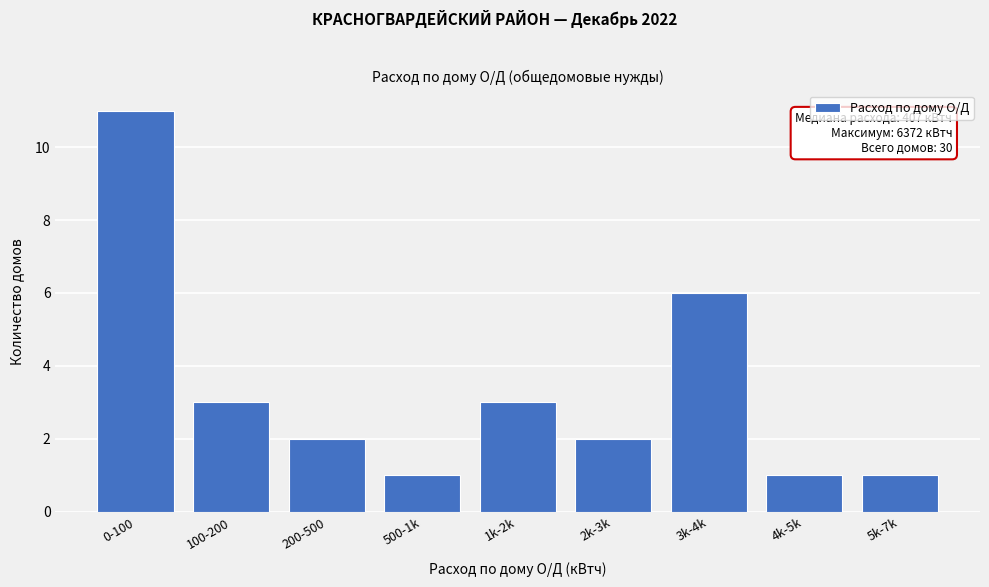

Reading left to right, what are all the values shown in this chart?

0-100=11	100-200=3	200-500=2	500-1k=1	1k-2k=3	2k-3k=2	3k-4k=6	4k-5k=1	5k-7k=1